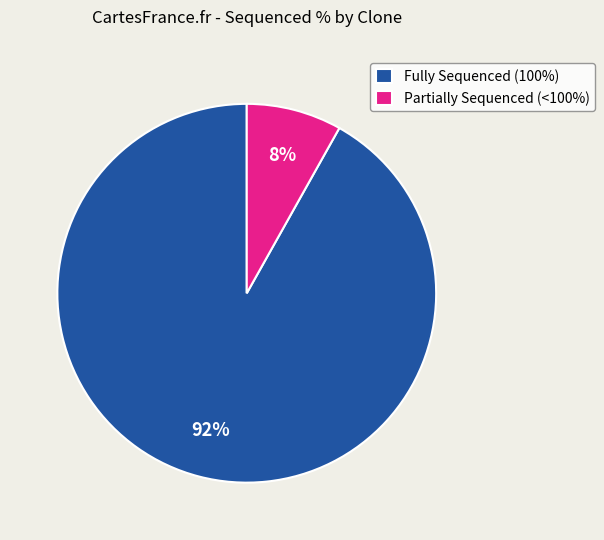

How many segments does this pie chart have?

2